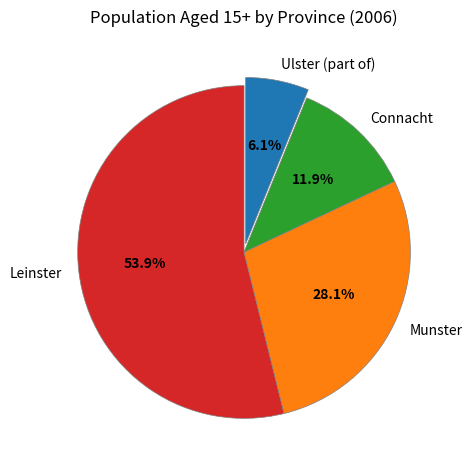

To the nearest percent, what is the difference between the Munster and Leinster slice percentages?

26%